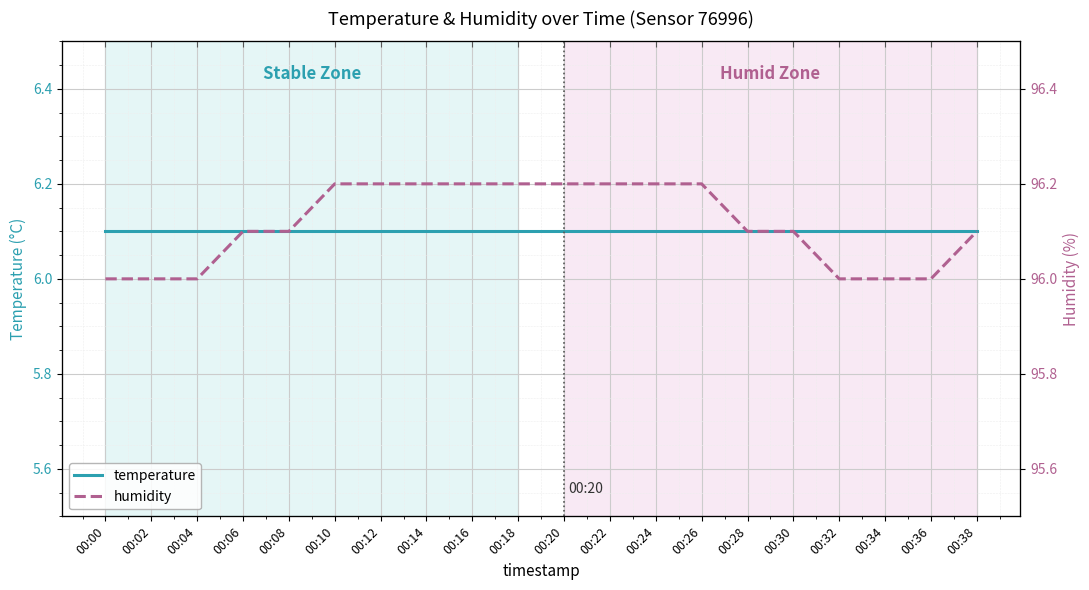

What is the highest value of the humidity series?

96.2